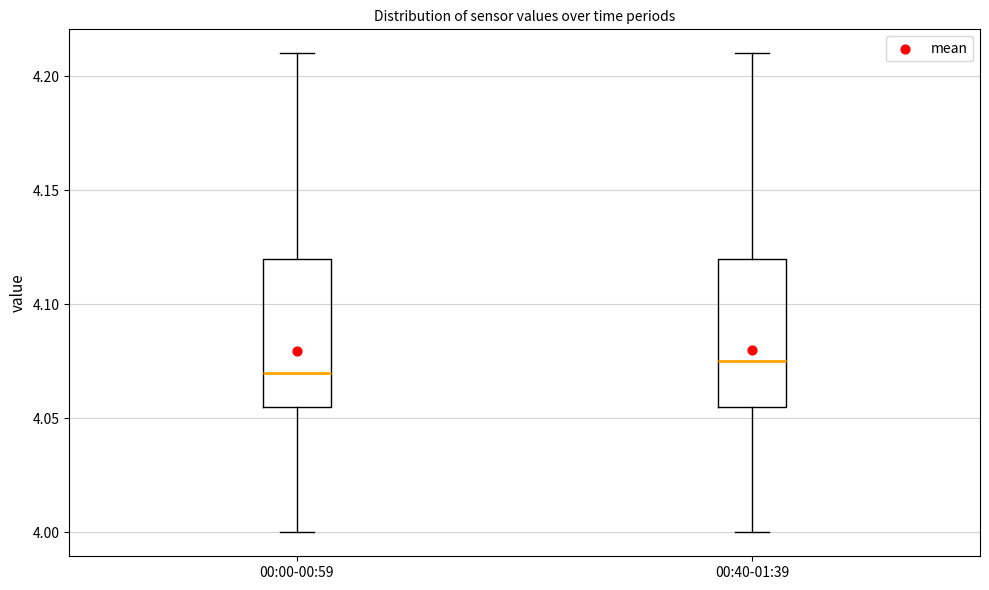

Reading left to right, read every box against the y-axis: the position of its median line, the range the box covers, and the ends of its whiskers. The values are not printed on the chart, so give them approximately, as read against the axis.

00:00-00:59: median 4.070, box 4.055 to 4.120, whiskers 4.000 to 4.210
00:40-01:39: median 4.075, box 4.055 to 4.120, whiskers 4.000 to 4.210